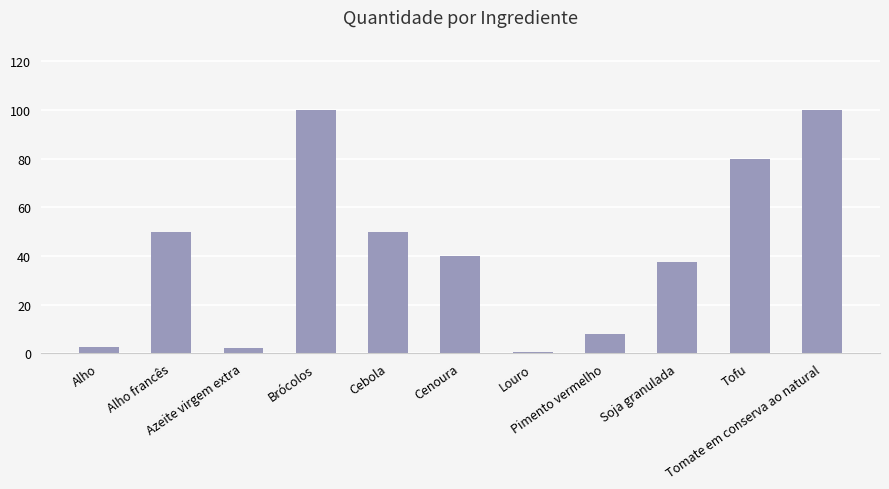

The value at Alho francês is 50.0. True or false?

True